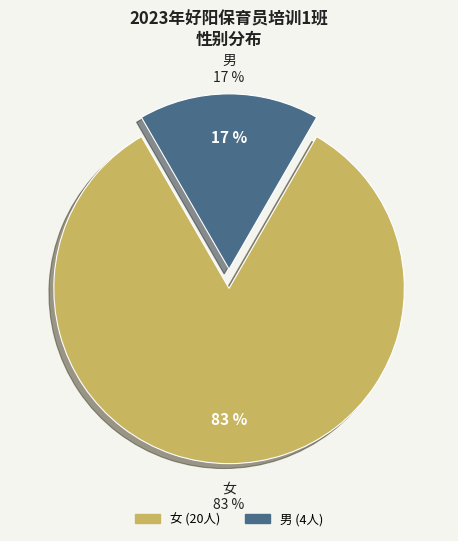

The 女 slice represents 83% of the pie. True or false?

True